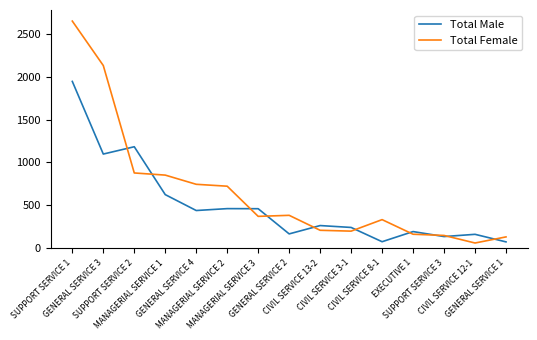

List the series in order of their overall mean, highest first.

Total Female, Total Male